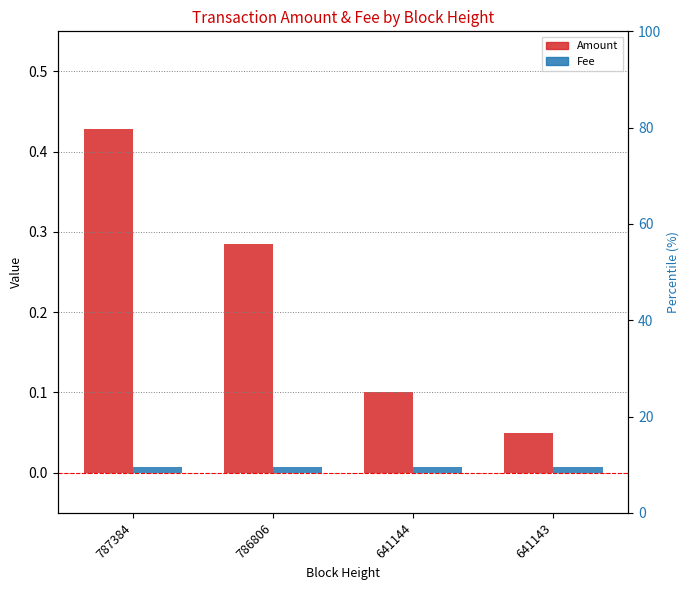

What is the difference between the maximum and second lowest values in the Amount series?

0.3